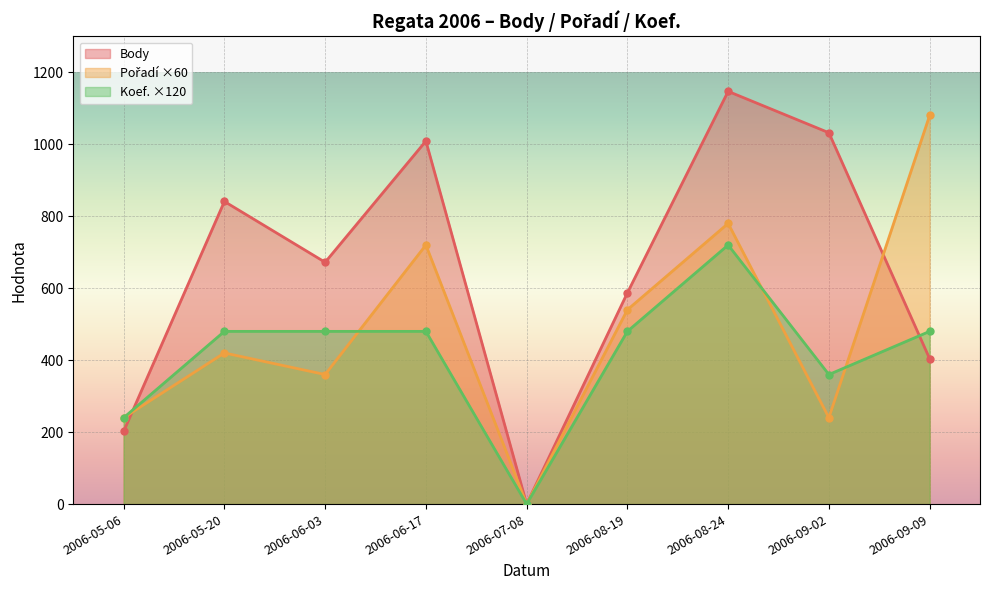

Where do Koef. and Body first cross each other?

2006-05-06 and 2006-05-20